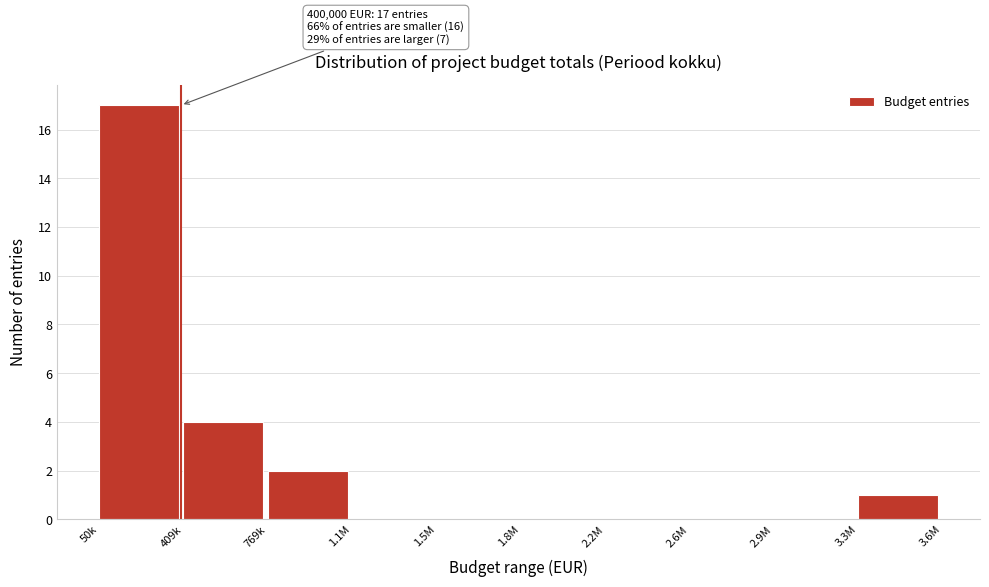

Reading left to right, extract all data points from this chart.

50k=17	409k=4	769k=2	1.1M=0	1.5M=0	1.8M=0	2.2M=0	2.6M=0	2.9M=0	3.3M=1